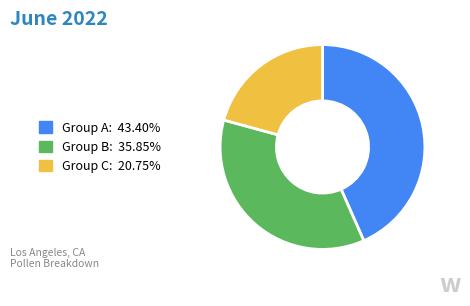

Is there a majority slice in this chart?

No